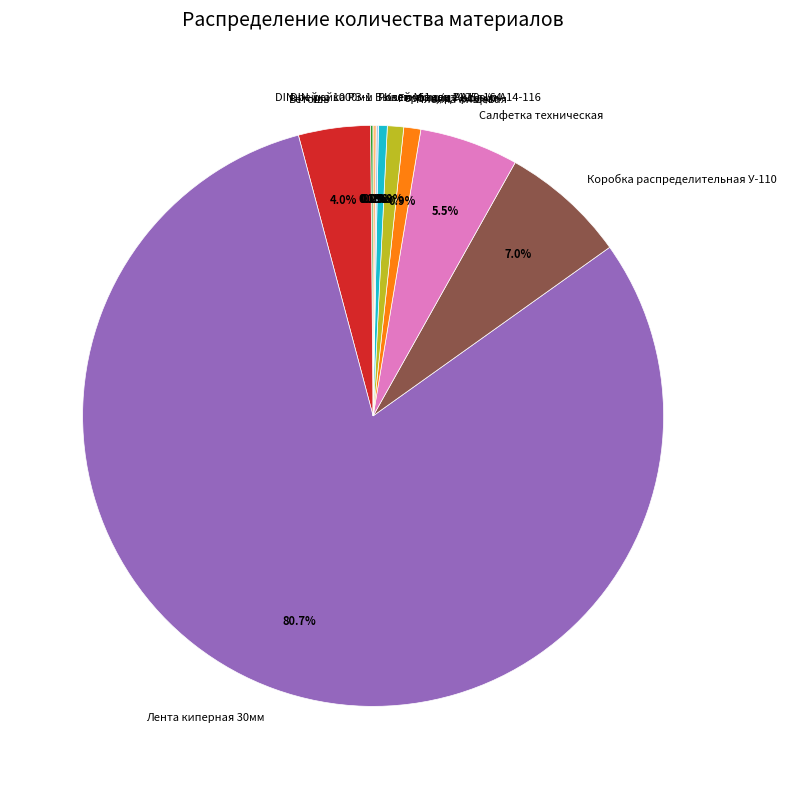

What is the total percentage of Пленка пищевая and Ветошь?

4.9%